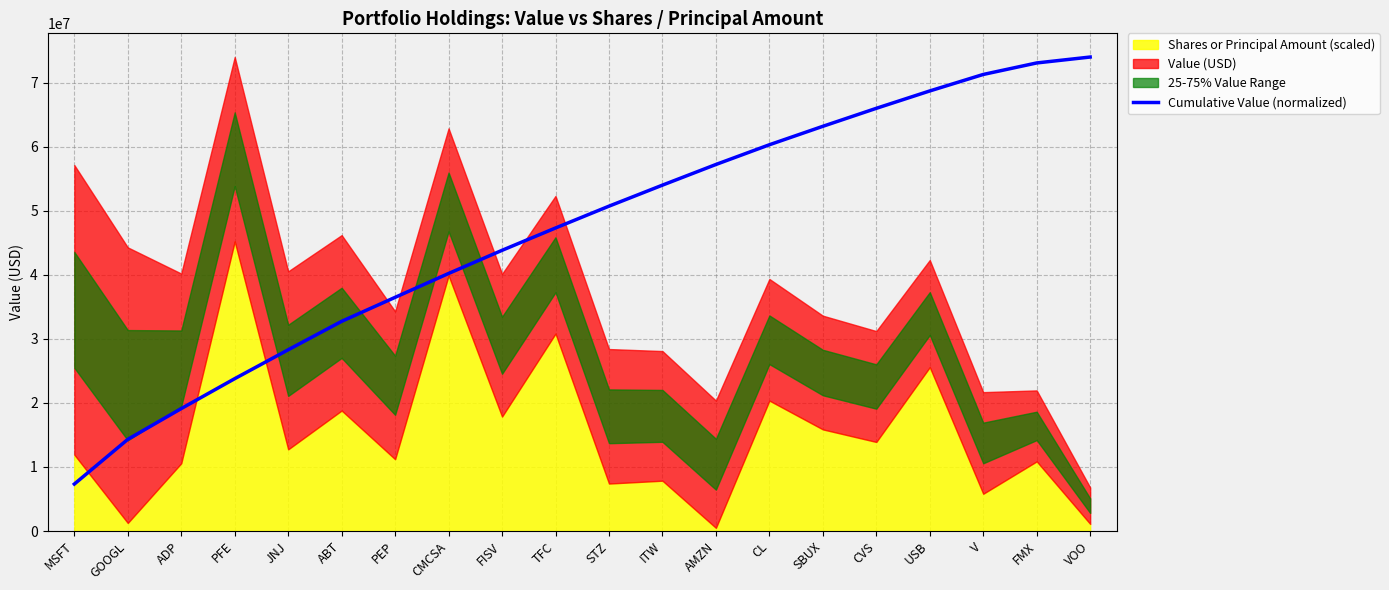

Reading right to left, extract all data points from this chart.

VOO=74013000.0	FMX=73089980.8	V=71292121.1	USB=68717887.1	CVS=66004307.9	SBUX=63195831.4	CL=60315492.4	AMZN=57234165.6	ITW=54010087.1	STZ=50726474.7	TFC=47319414.6	FISV=43831894.4	CMCSA=40216871.1	PEP=36489593.0	ABT=32744308.8	JNJ=28301001.5	PFE=23791833.7	ADP=19120934.8	GOOGL=14316044.0	MSFT=7335326.0